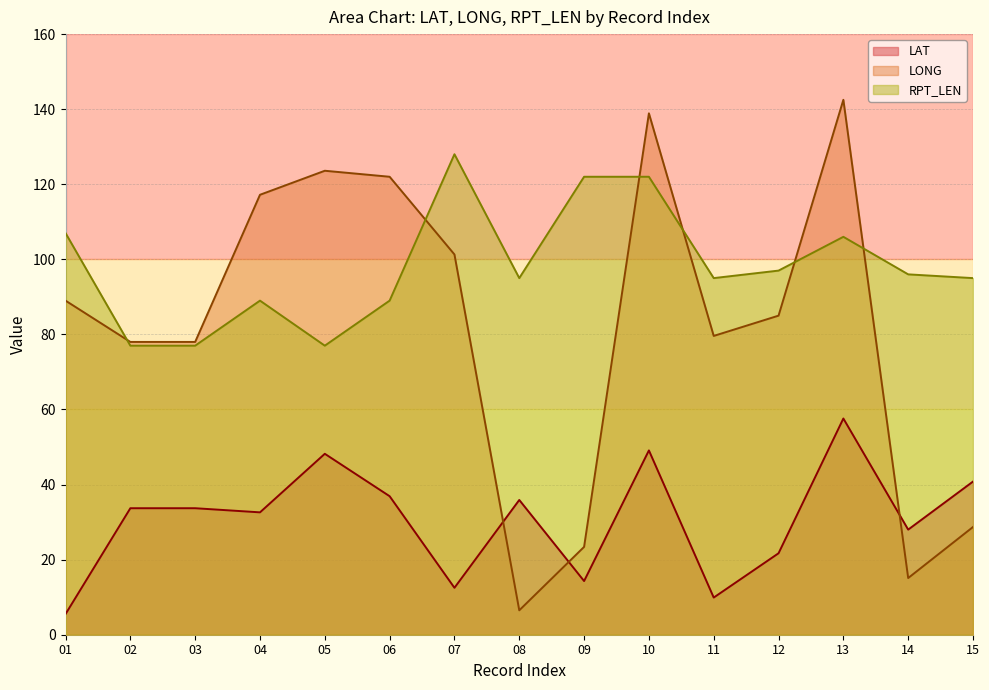

Which series ends up on top after the final intersection of LONG and RPT_LEN?

RPT_LEN